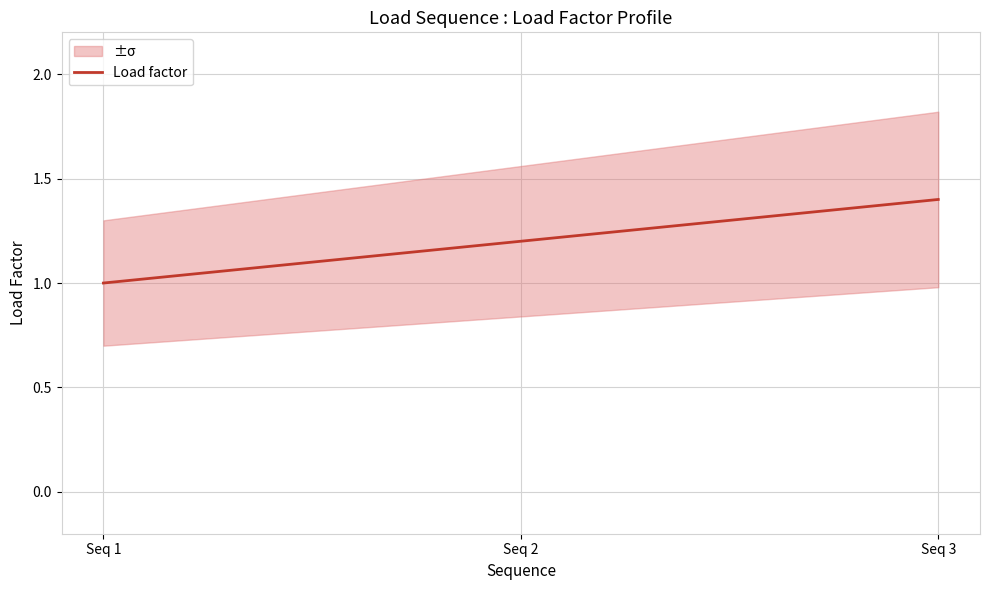

Does the chart have visible grid lines?

Yes